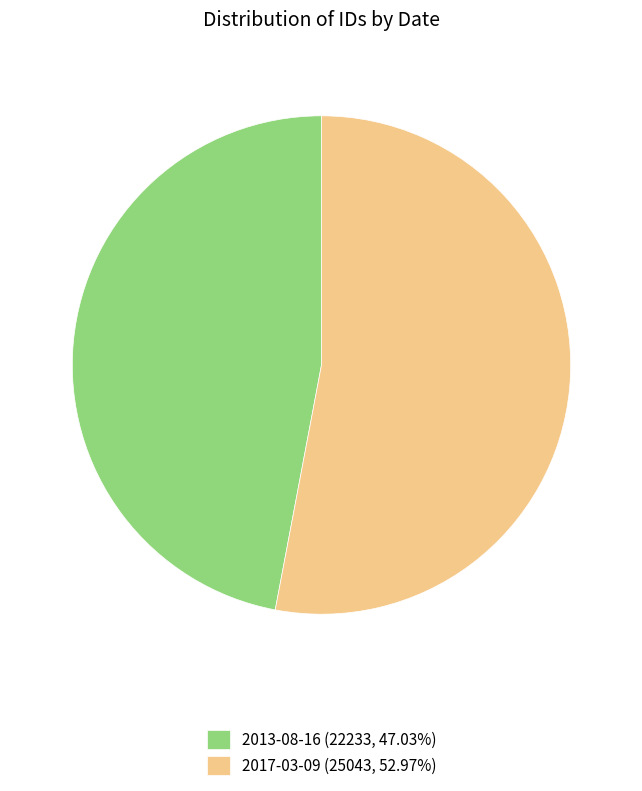

How many slices are in this pie chart?

2